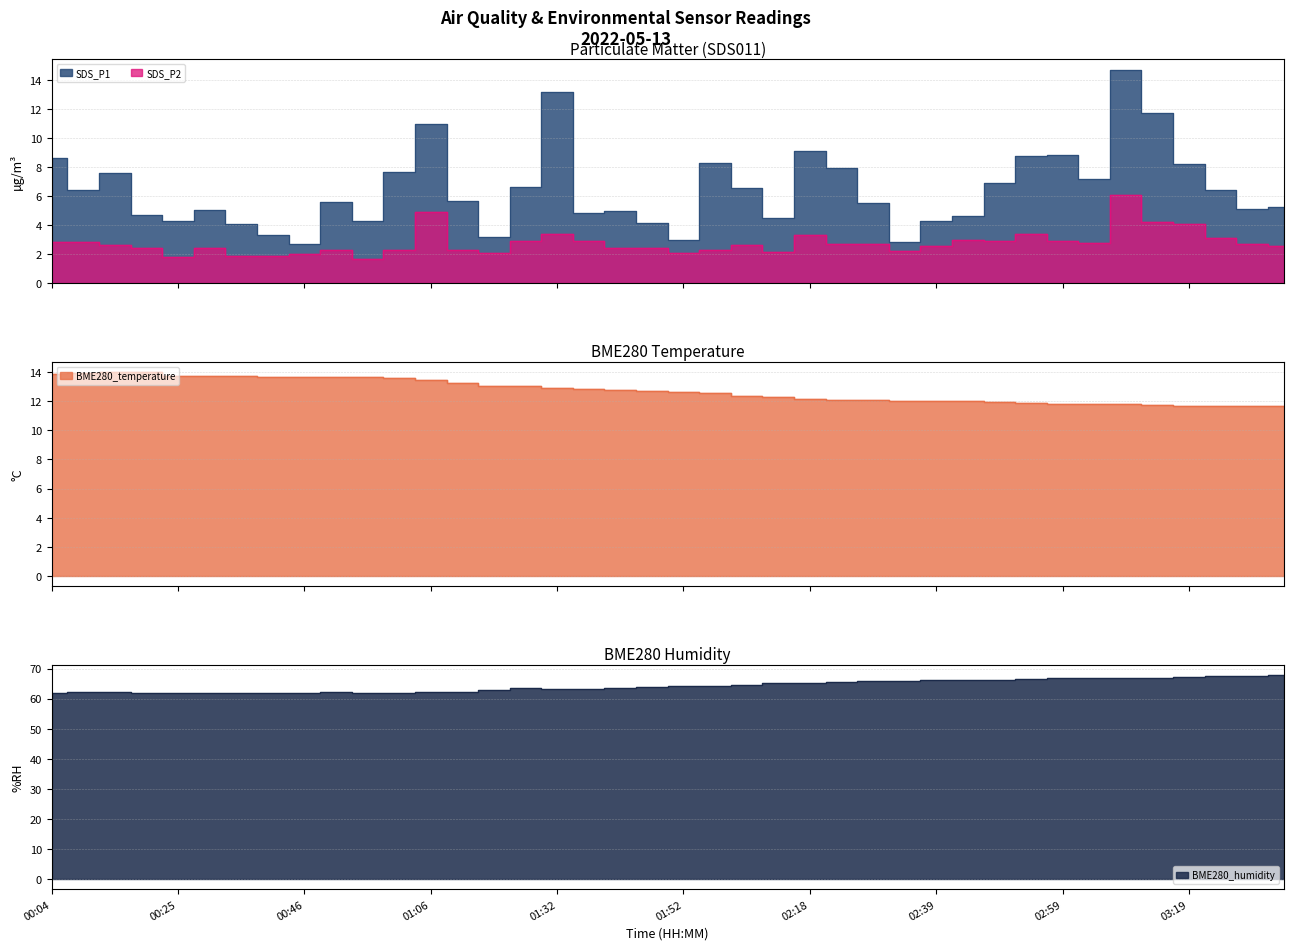

Is it true that SDS_P1 equals 4.1 at 02:08?

False